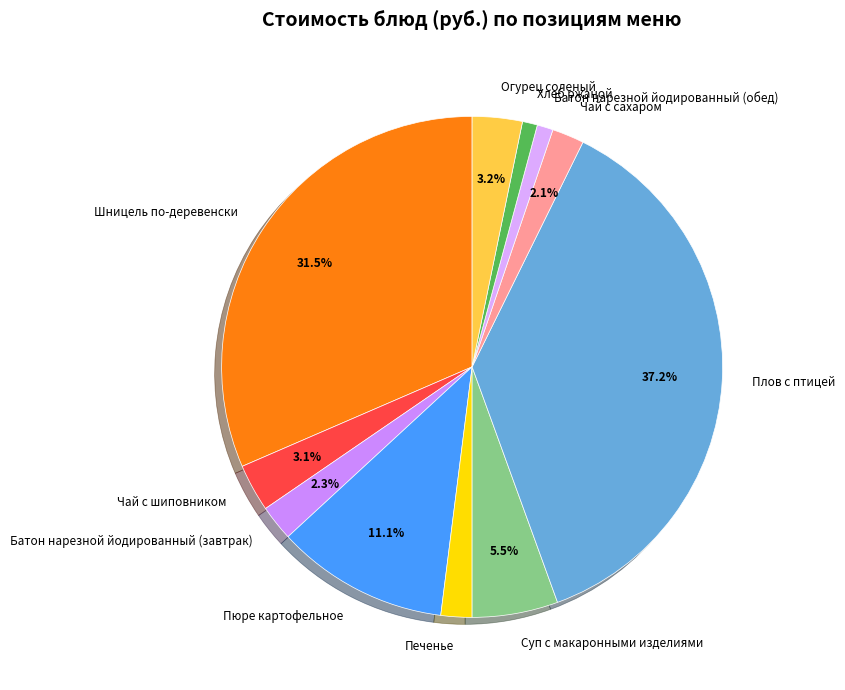

Does Чай с шиповником account for over 50% of the chart?

No